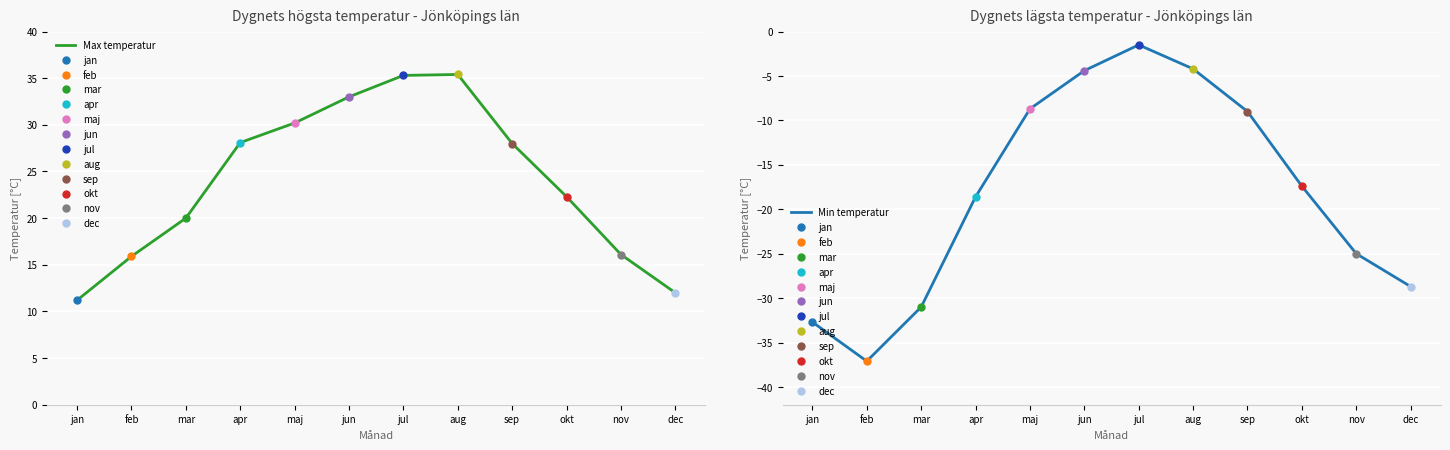

Where is Max temperatur nearest to the value 23?

okt